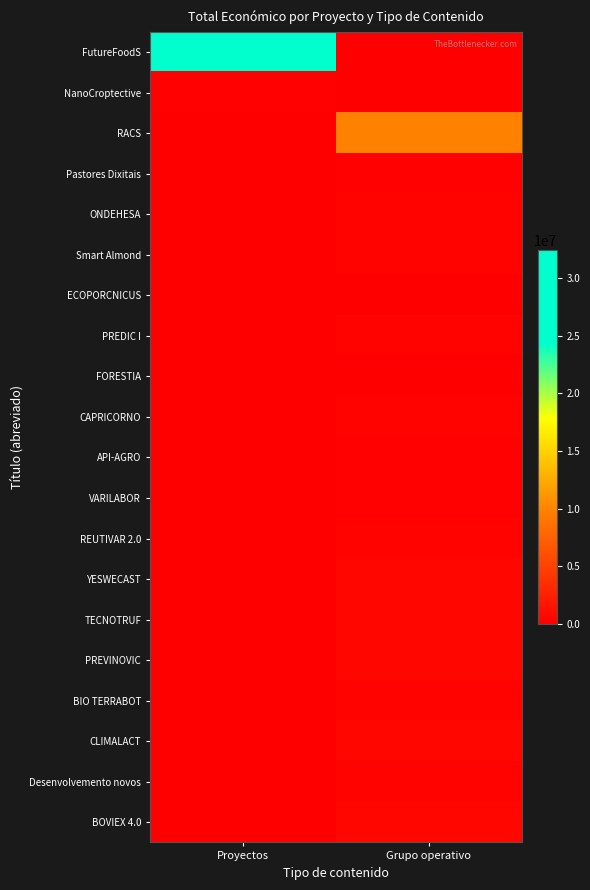

What is the spread (max minus min) of values at Grupo operativo?

9847932